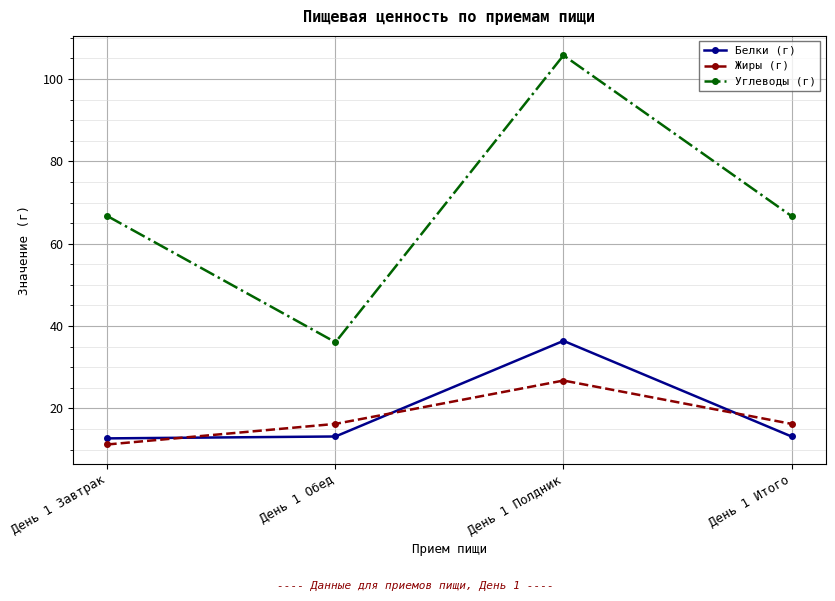

Between which two adjacent categories do Жиры (г) and Белки (г) first intersect?

День 1 Завтрак and День 1 Обед